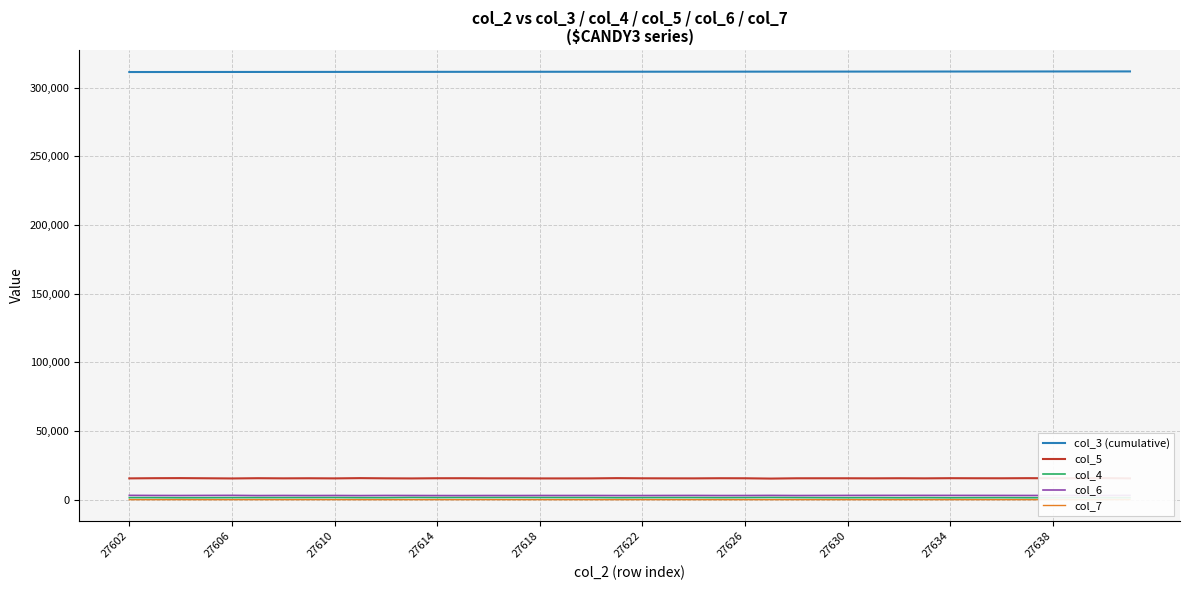

What is the value of the col_6 point at the 11th from the left?

3100